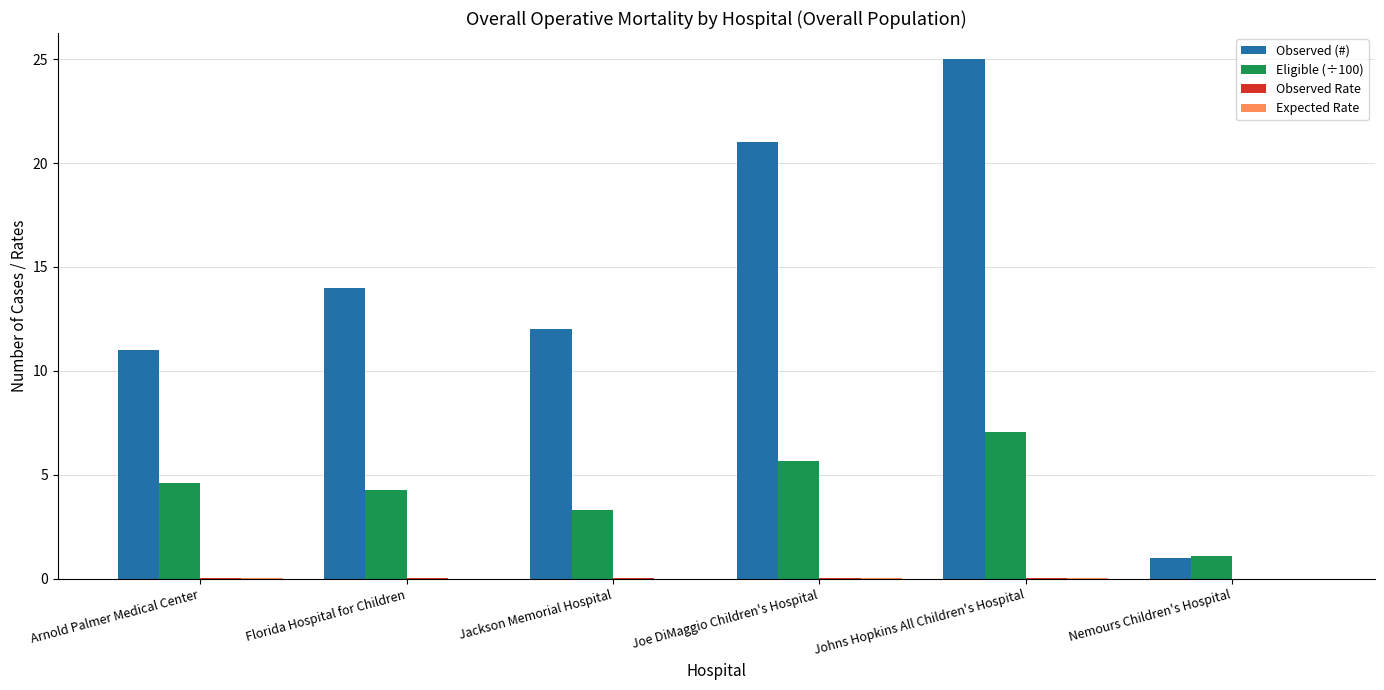

What is the approximate value of Eligible (÷100) at Florida Hospital for Children?

4.3